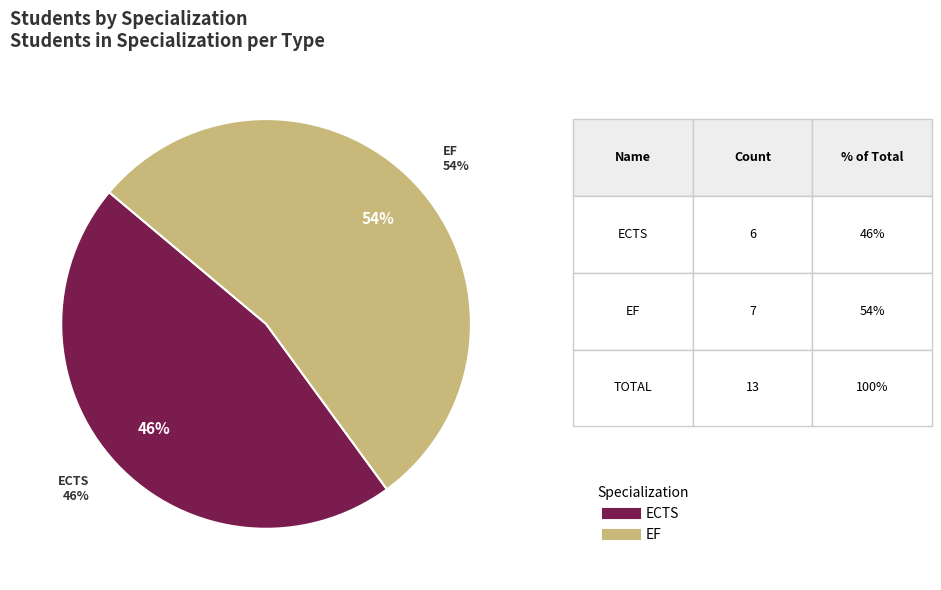

What portion of the pie excludes EF?

46.2%